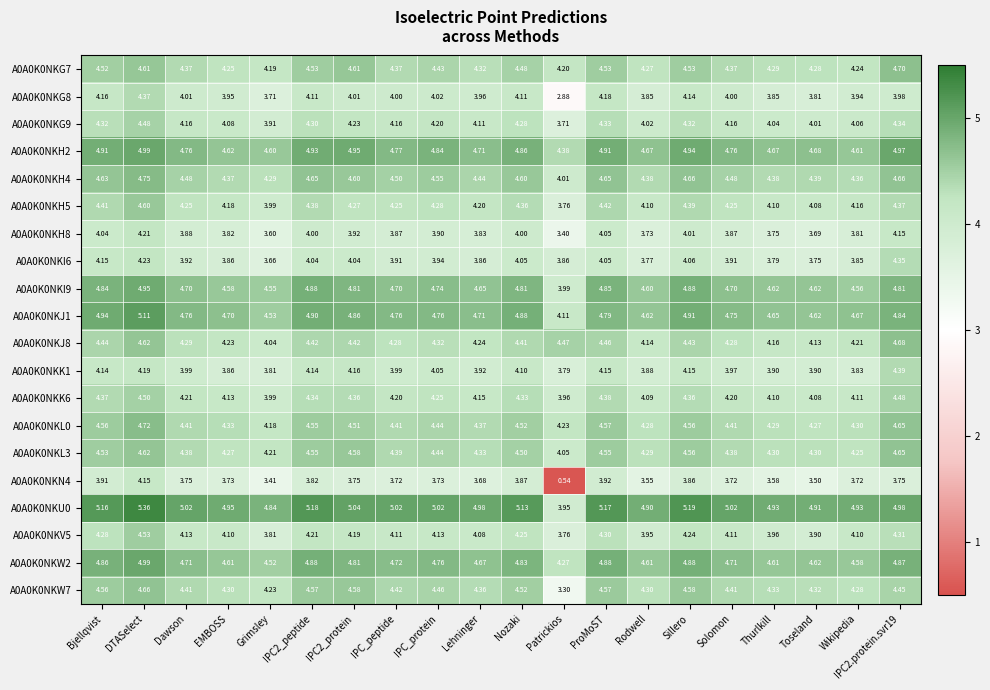

Which category has the lowest value in the A0A0K0NKV5 series?

Patrickios